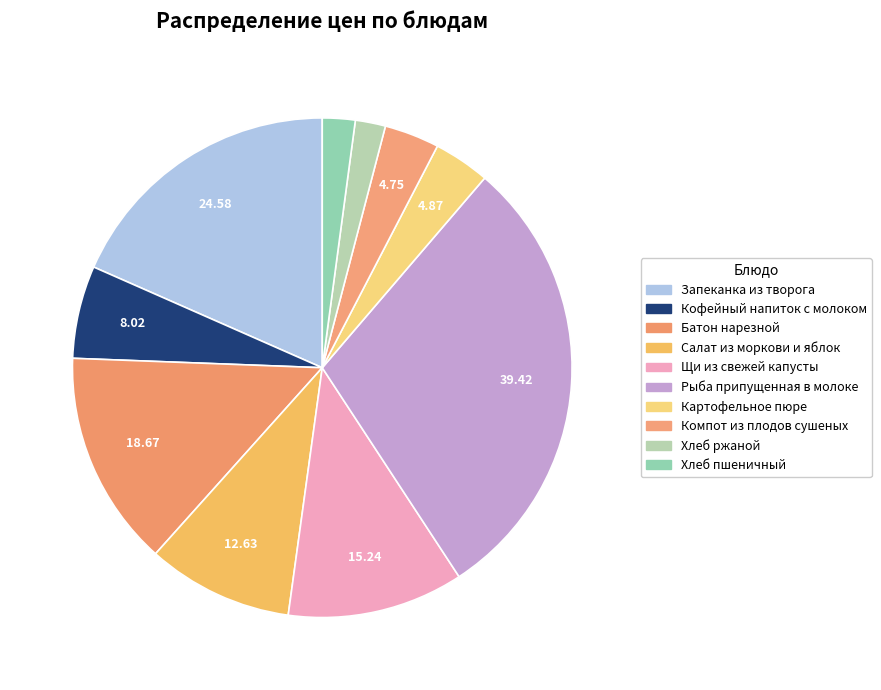

What percentage is NOT represented by Кофейный напиток с молоком?

94.0%